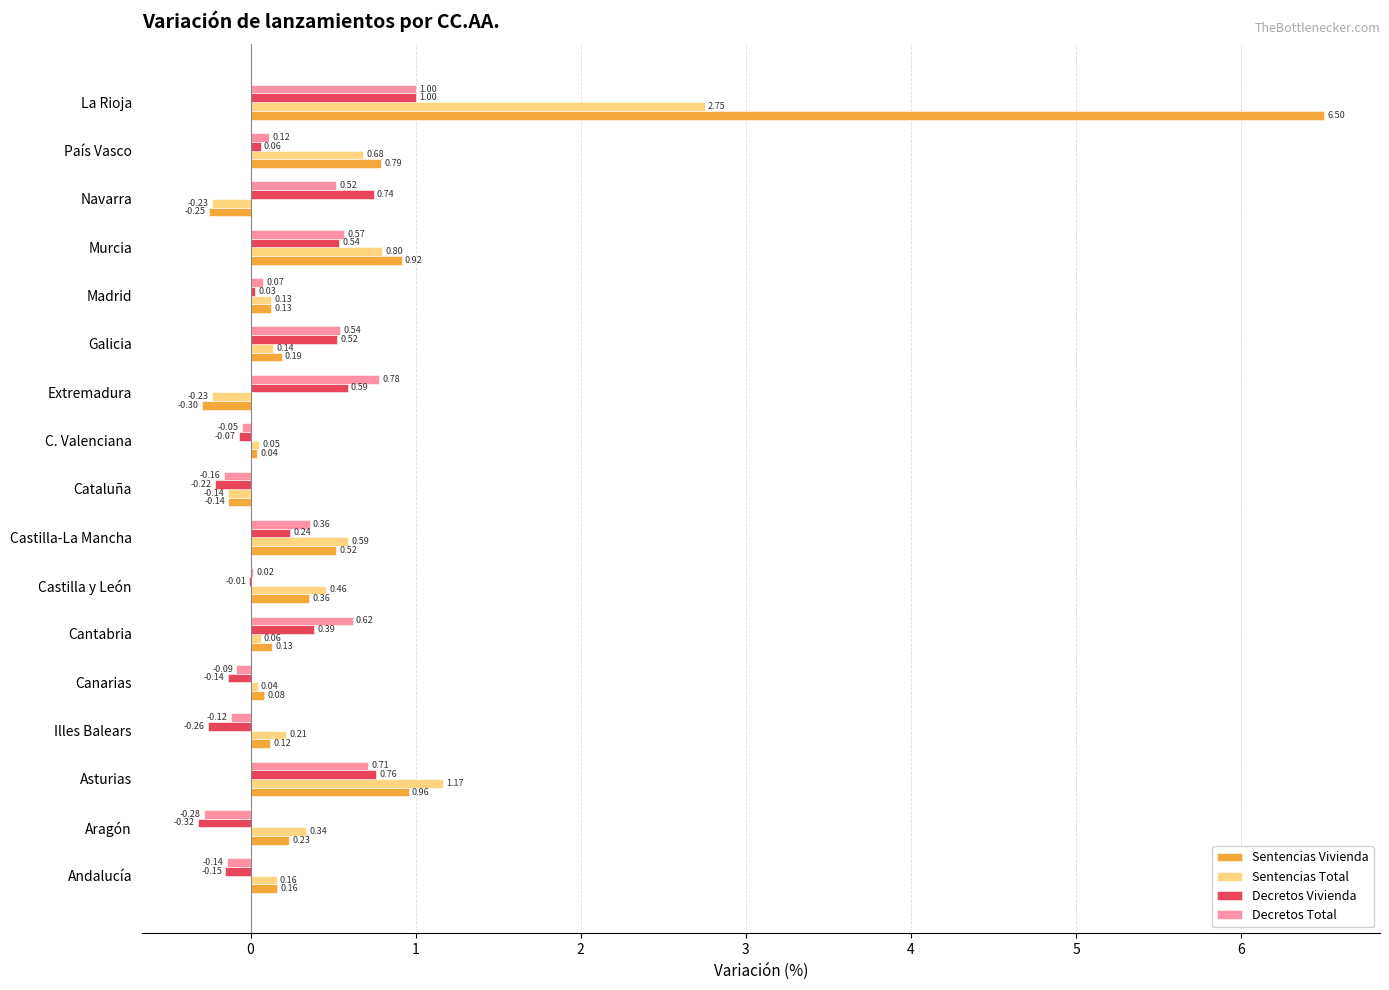

What are all the series names shown in the legend?

Sentencias Vivienda, Sentencias Total, Decretos Vivienda, Decretos Total